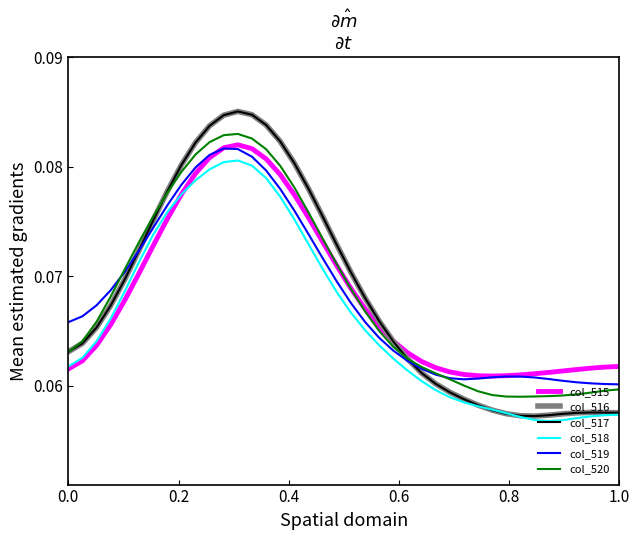

Which series has the widest spread of values?

col_517